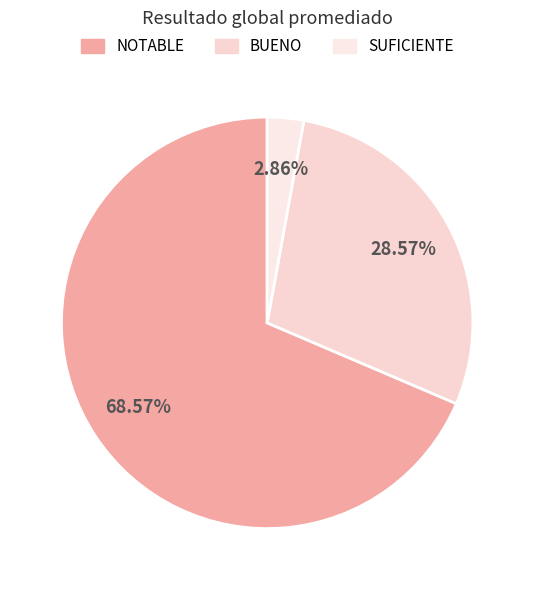

Rank the categories by value from lowest to highest.

SUFICIENTE, BUENO, NOTABLE